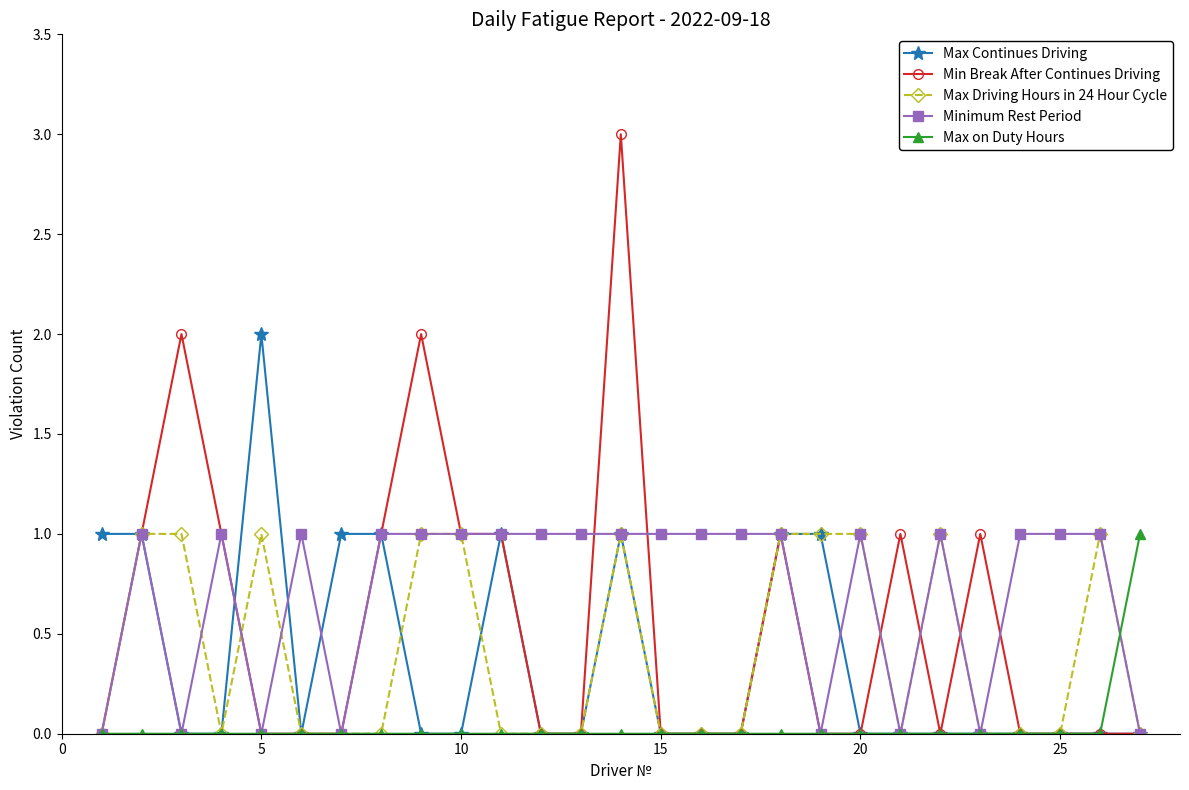

Which series has the largest range (max minus min)?

Min Break After Continues Driving